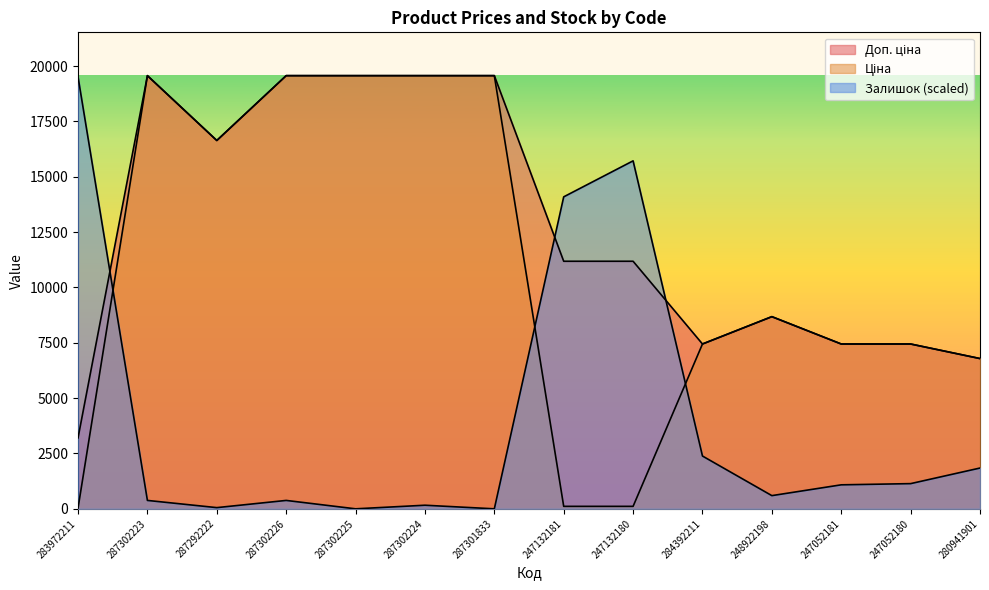

True or false: Залишок has more than 2 points higher than both neighbors.

True